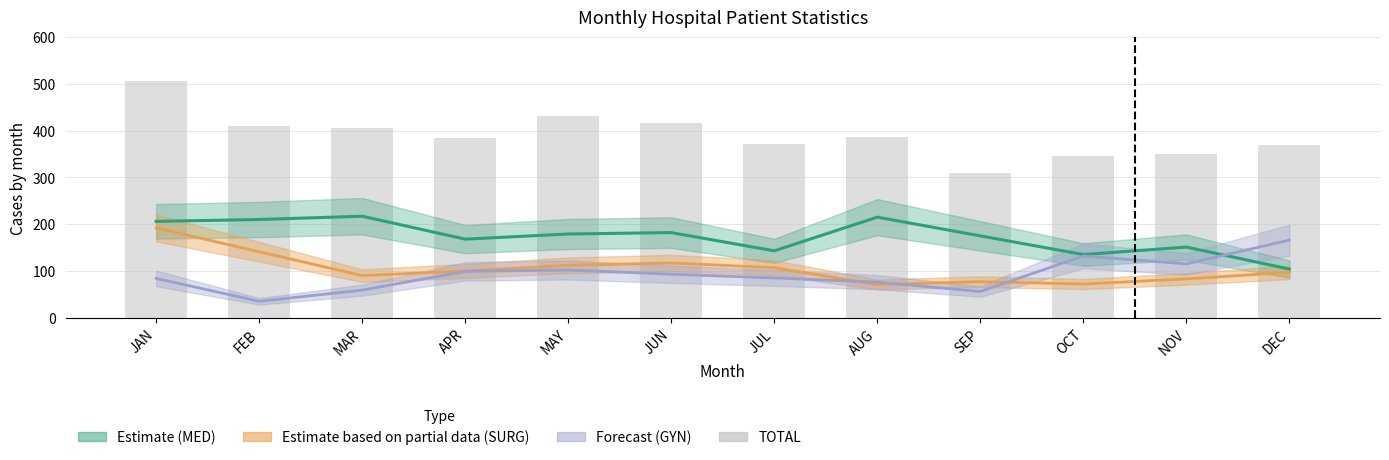

Where does the data first go above 386?

JAN